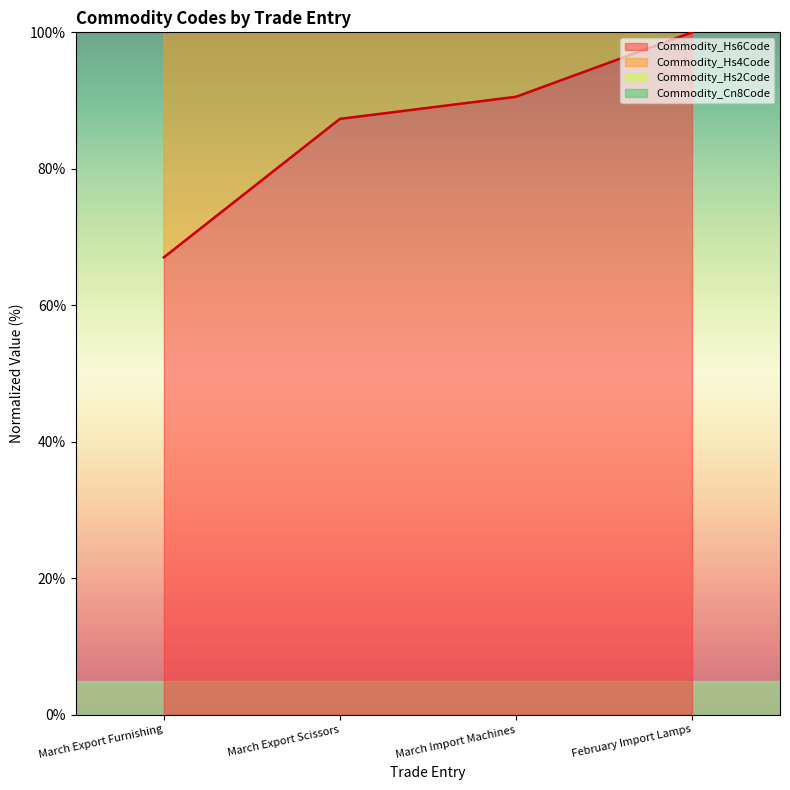

Count the number of data series in this chart.

4